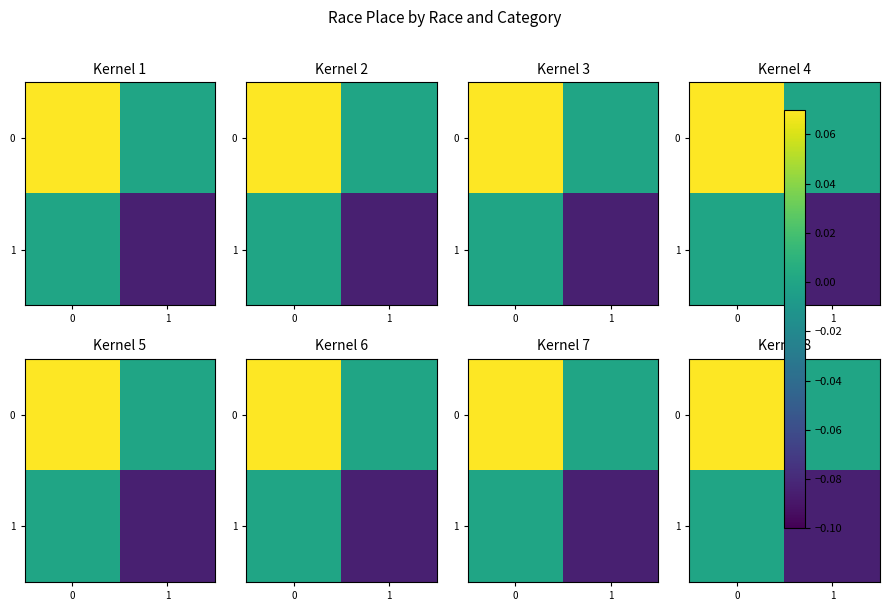

How many positive values does the 0 series have?

1